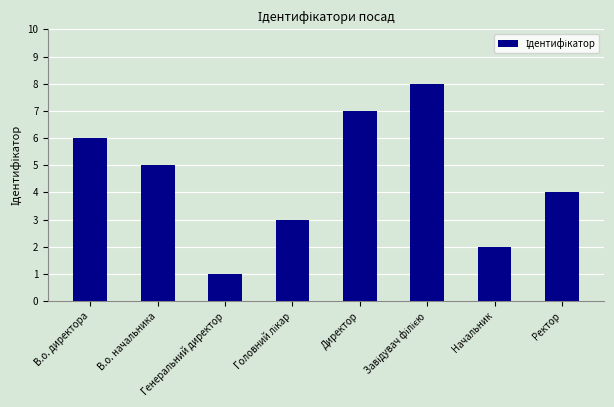

What is the maximum value shown in the chart?

8